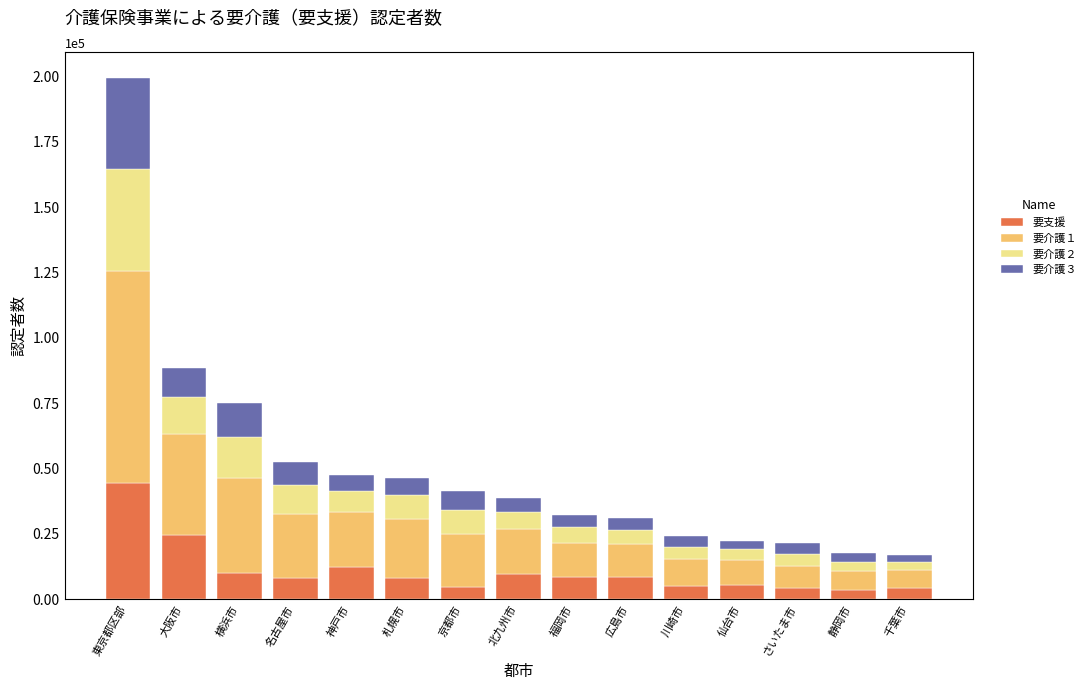

What is the total value across all series at 東京都区部?

199372